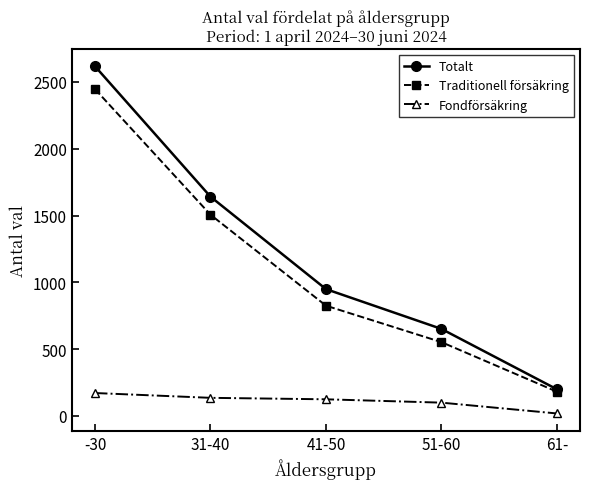

What is the total value across all series at 51-60?

1302